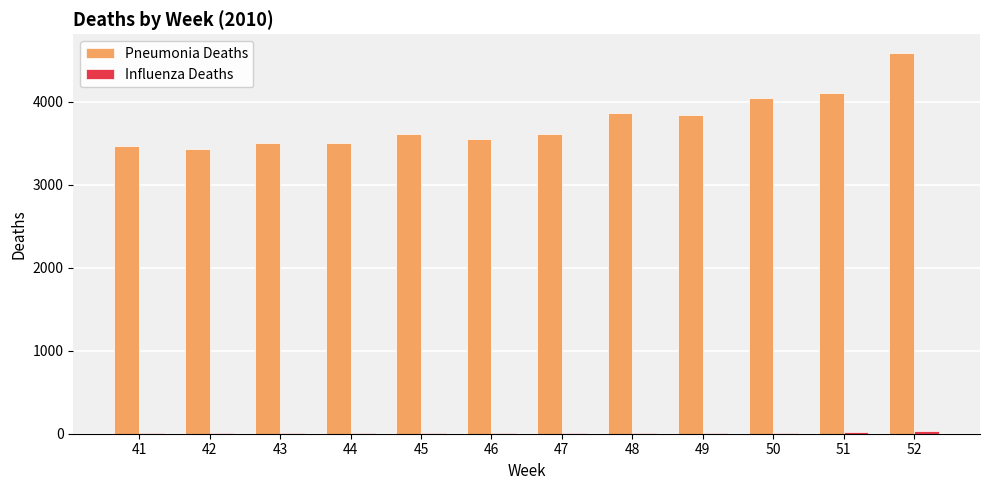

What is the highest value of the Pneumonia Deaths series?

4581